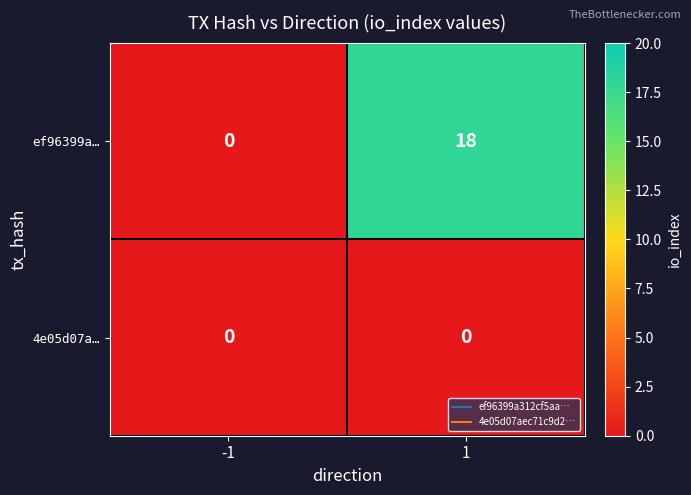

Rank the series by their maximum value, from lowest to highest.

4e05d07a…, ef96399a…